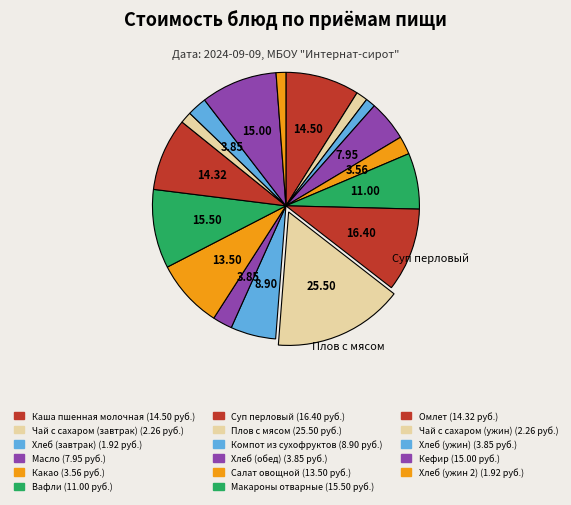

True or false: Хлеб (завтрак) accounts for 11% of the total.

False